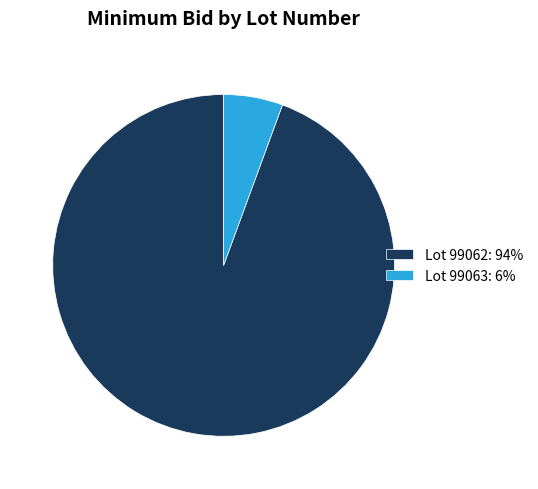

The Lot 99062: 94% slice represents 99% of the pie. True or false?

False